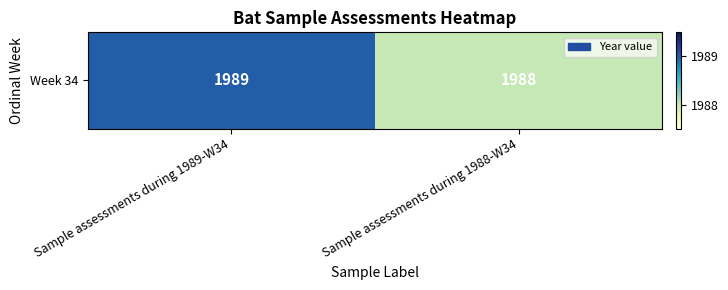

What value does the data have at Sample assessments during 1989-W34?

1989